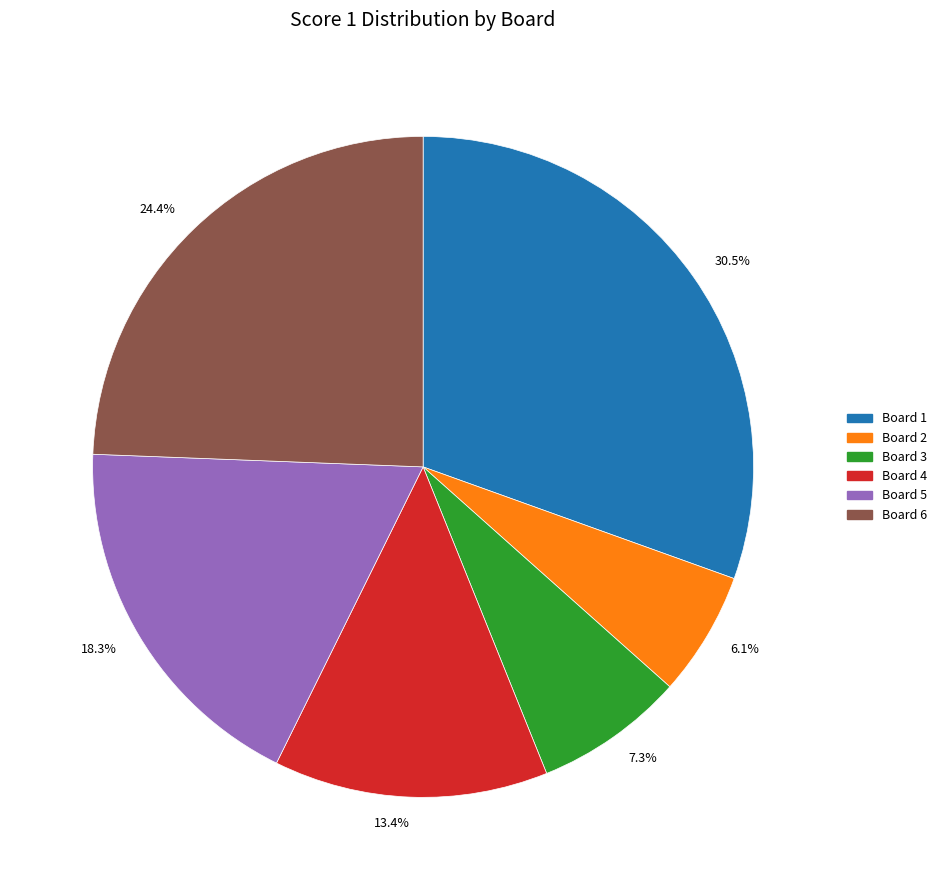

Is there any slice that represents more than half of the pie?

No